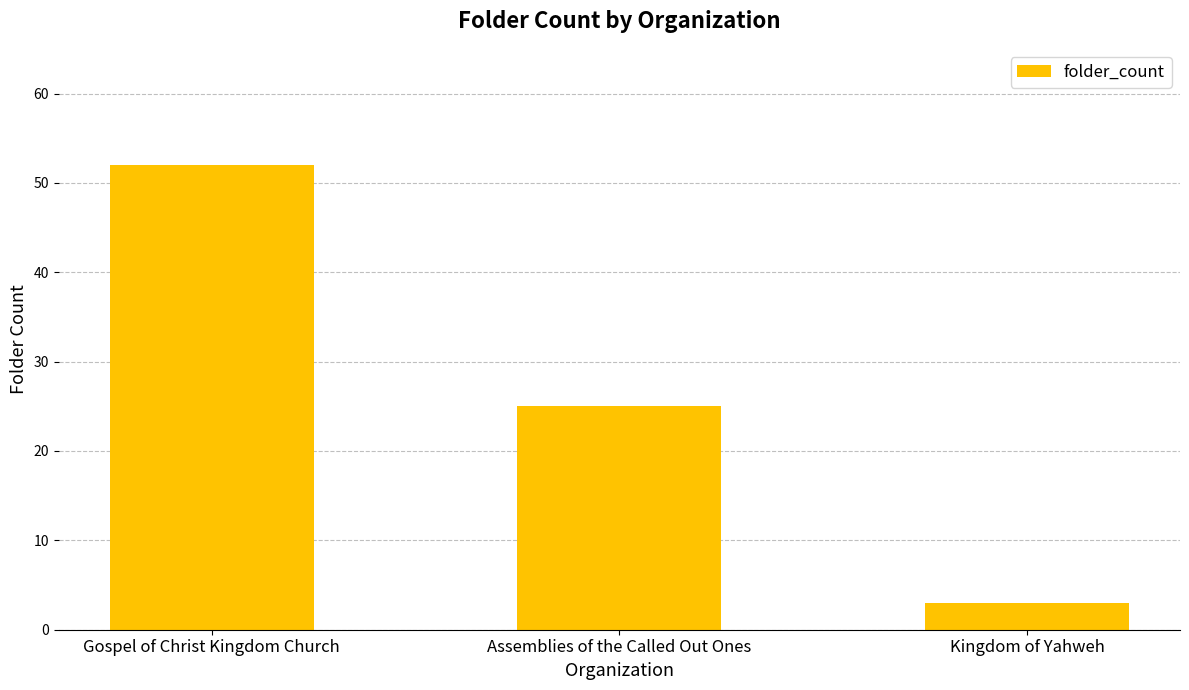

What position from the right is Assemblies of the Called Out Ones?

2